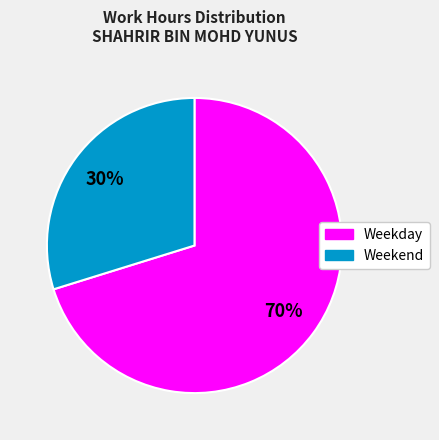

To the nearest percent, what is the difference between the largest and smallest slice percentages?

40%